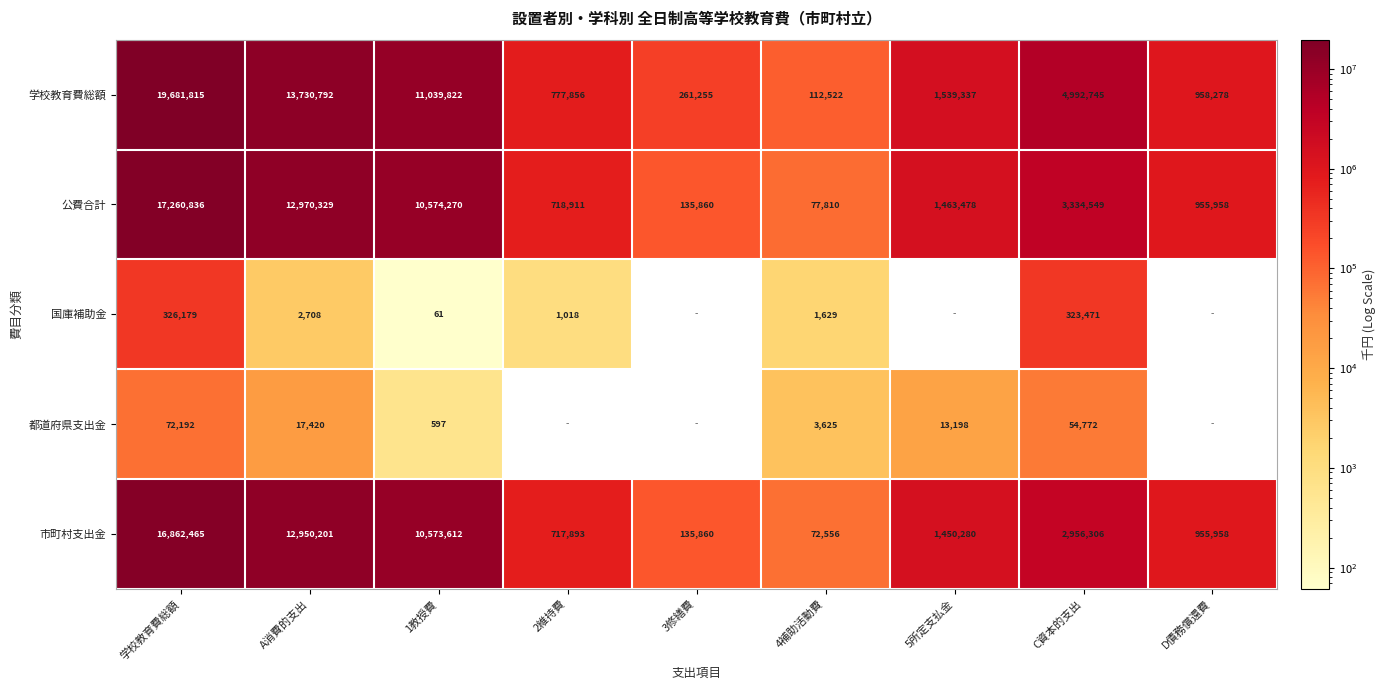

At 4補助活動費, list the series in order from largest to smallest.

学校教育費総額, 公費合計, 市町村支出金, 都道府県支出金, 国庫補助金